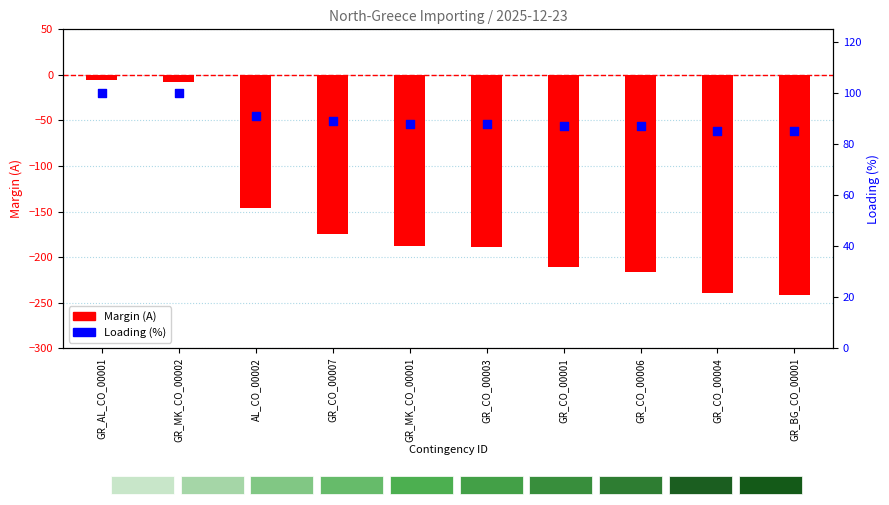

At how many categories does at least one series exceed 37?

10